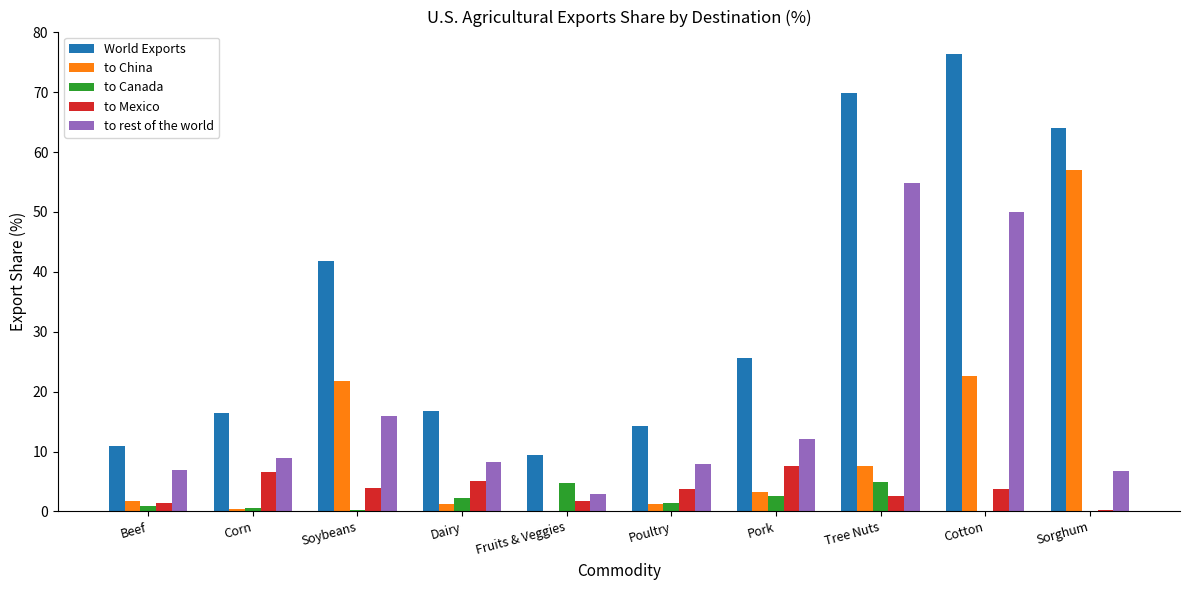

The World Exports series shows 26.9 at Dairy. True or false?

False